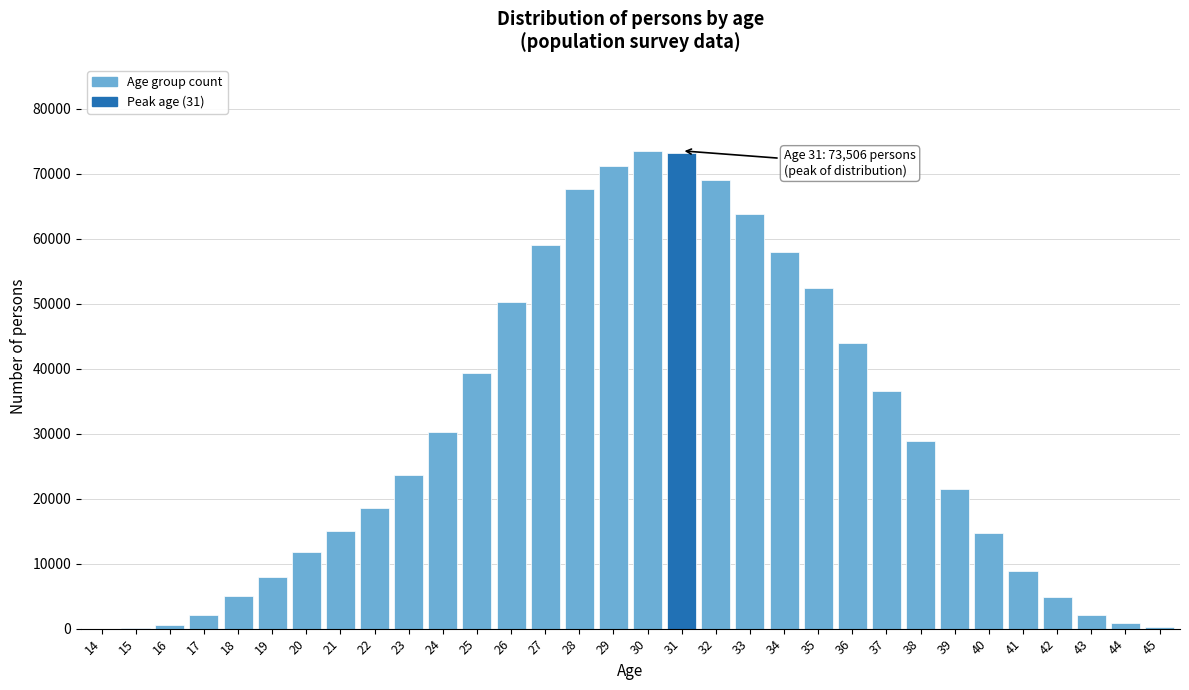

Approximately how many times larger is the value at 22 compared to 32?

0.3